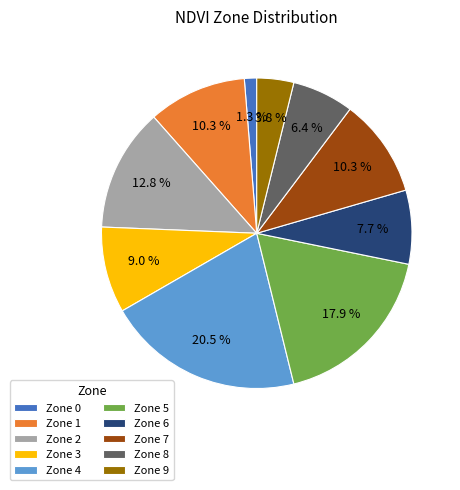

What is the smallest slice in the pie chart?

Zone 0